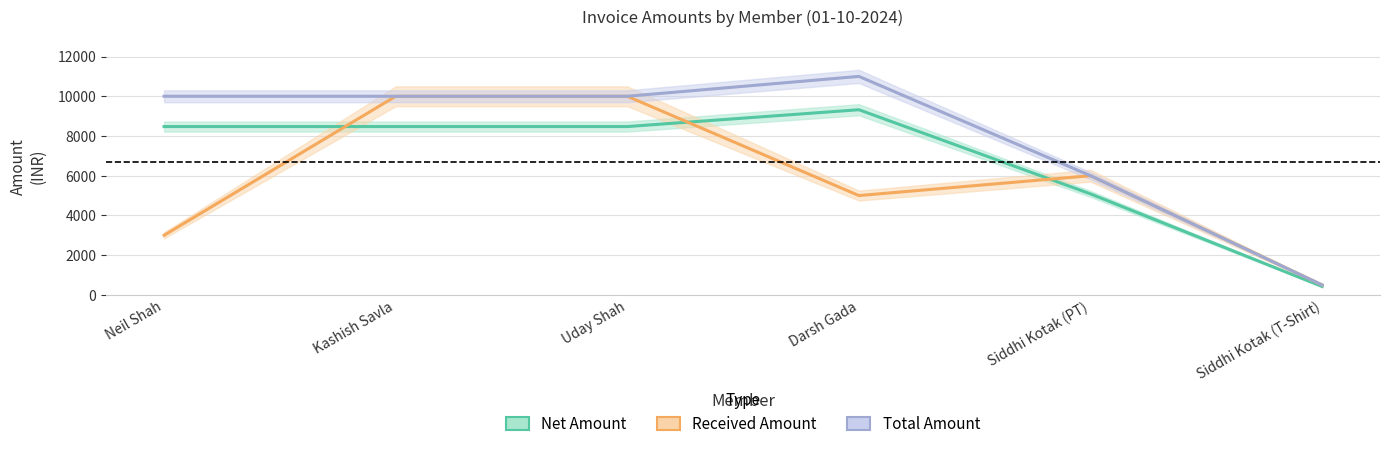

List the series in order of their peak value, highest first.

Total Amount, Received Amount, Net Amount